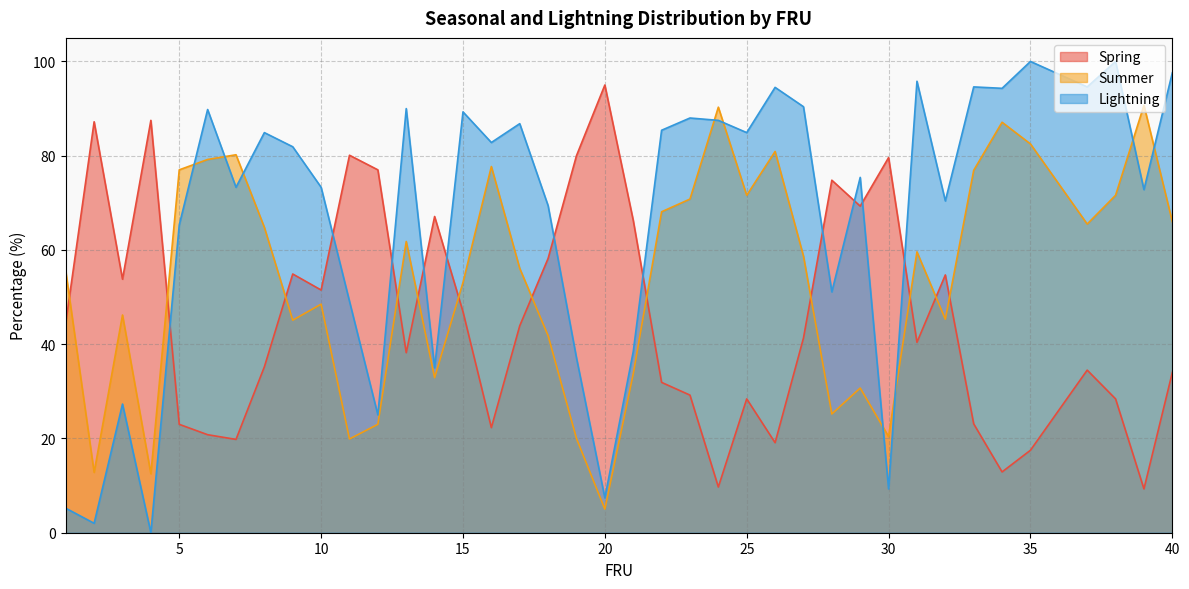

Which series has the largest total across all categories?

Lightning